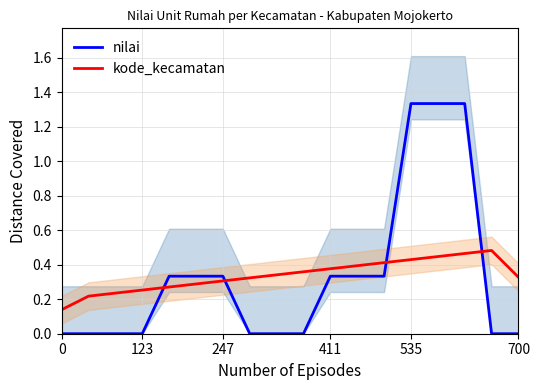

What is the greatest value displayed?

1.3